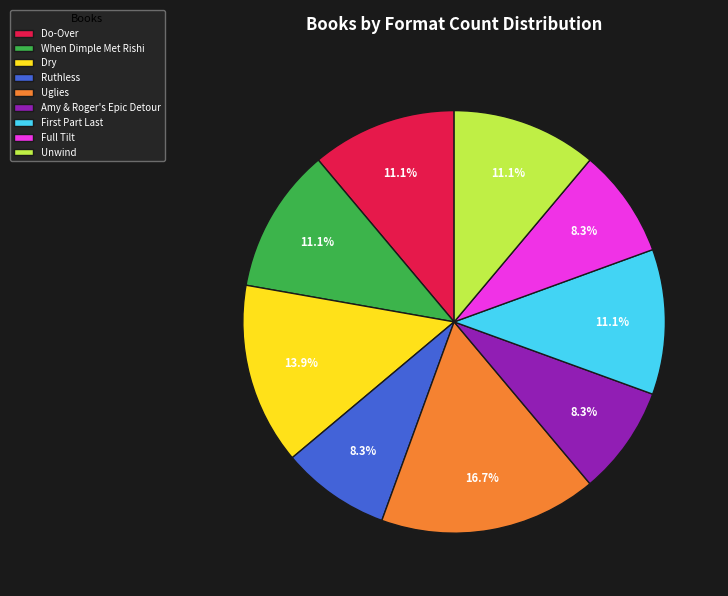

What percentage is the Do-Over slice, to the nearest percent?

11%